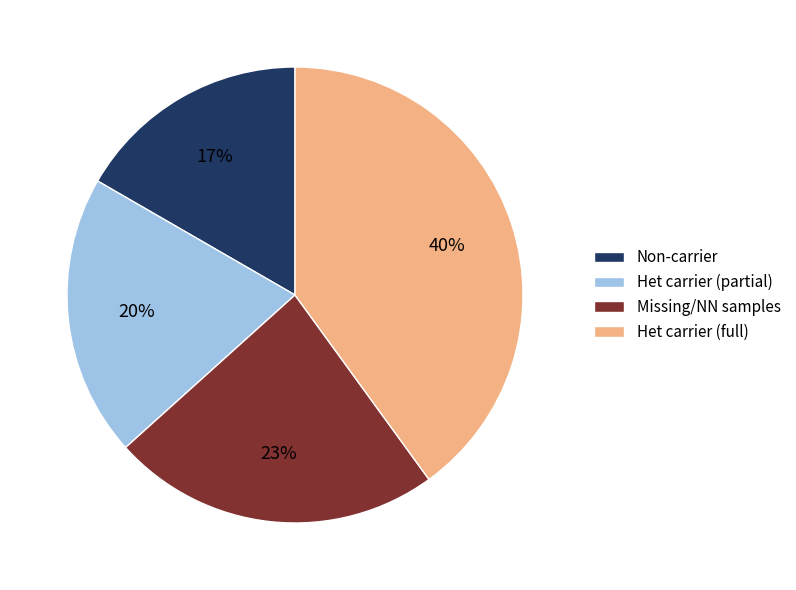

Does any single category account for the majority?

No